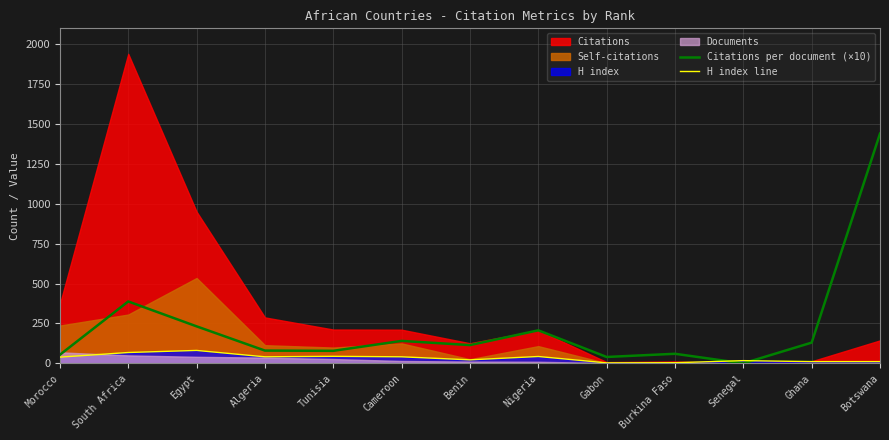

What is the label of the 5th point from the right?

Gabon